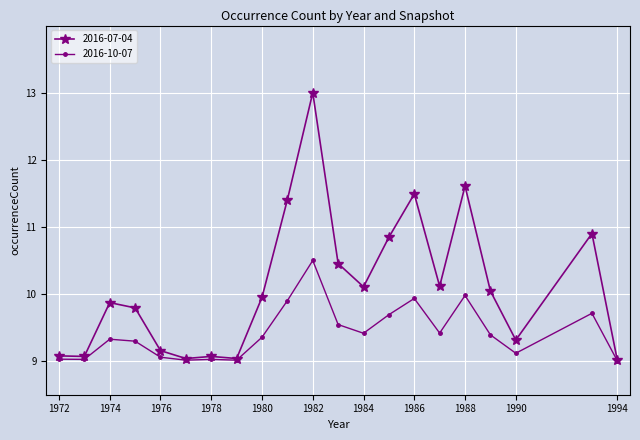

List the series in order of their peak value, highest first.

2016-07-04, 2016-10-07